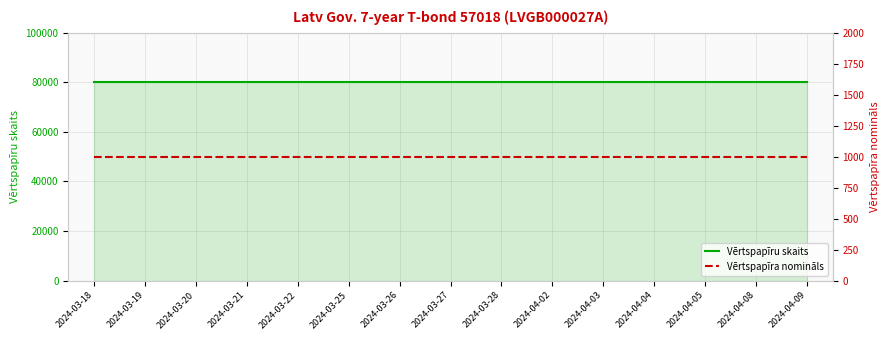

True or false: Vērtspapīra nomināls and Vērtspapīru skaits cross at least once.

False